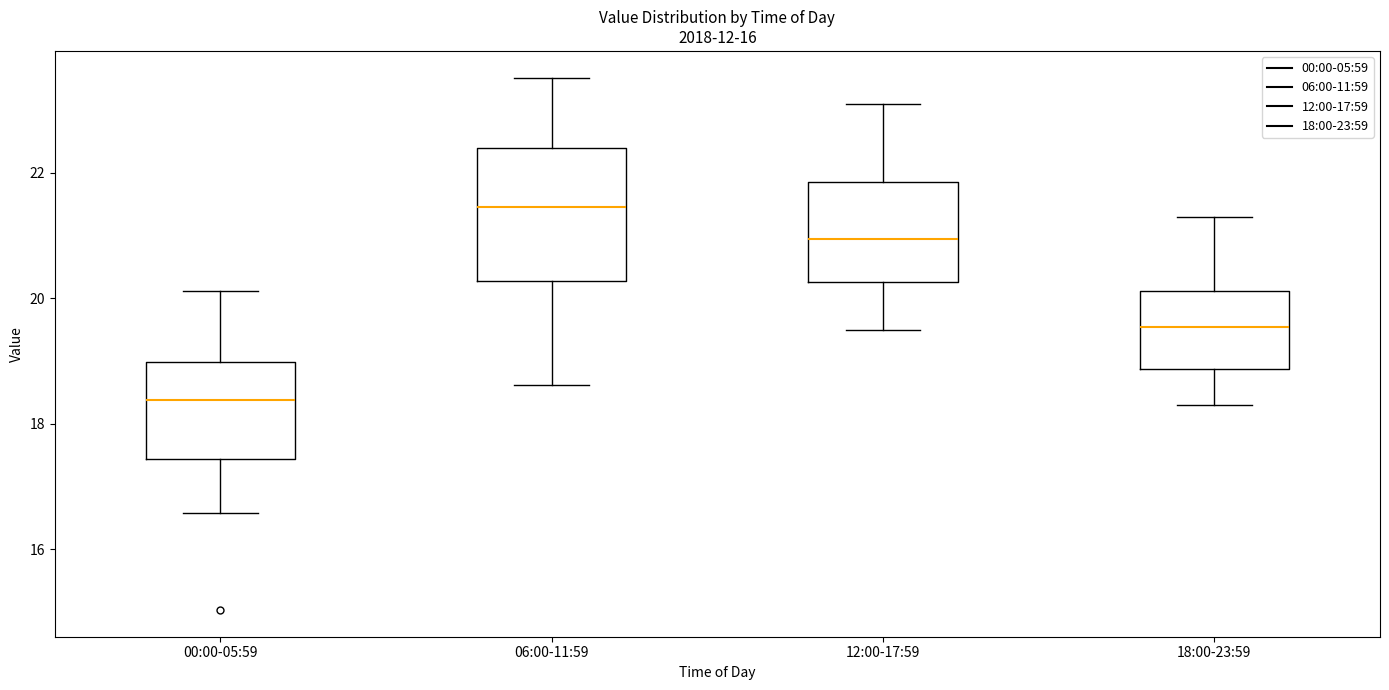

Which box is the tallest, from its lower edge to its upper edge?

06:00-11:59